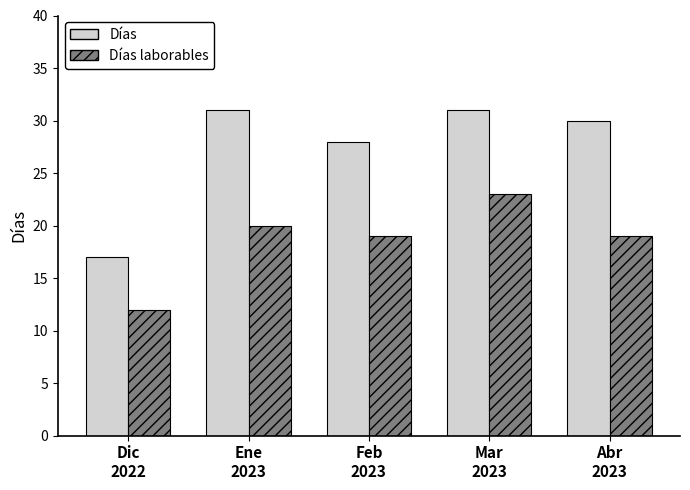

Read the Días value at Mar
2023, to the nearest 5.

30